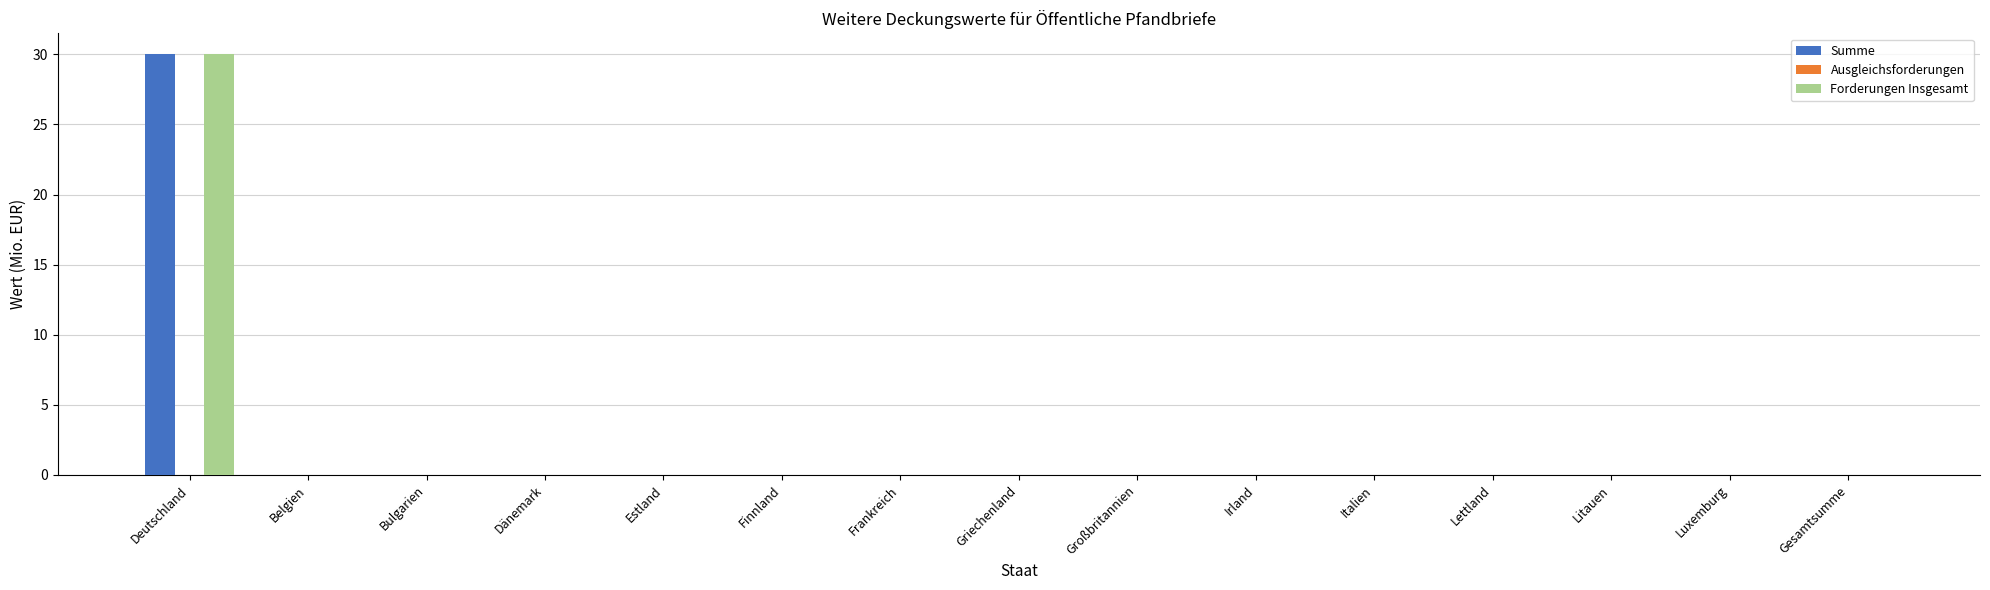

What is the sum of all Forderungen Insgesamt values?

30